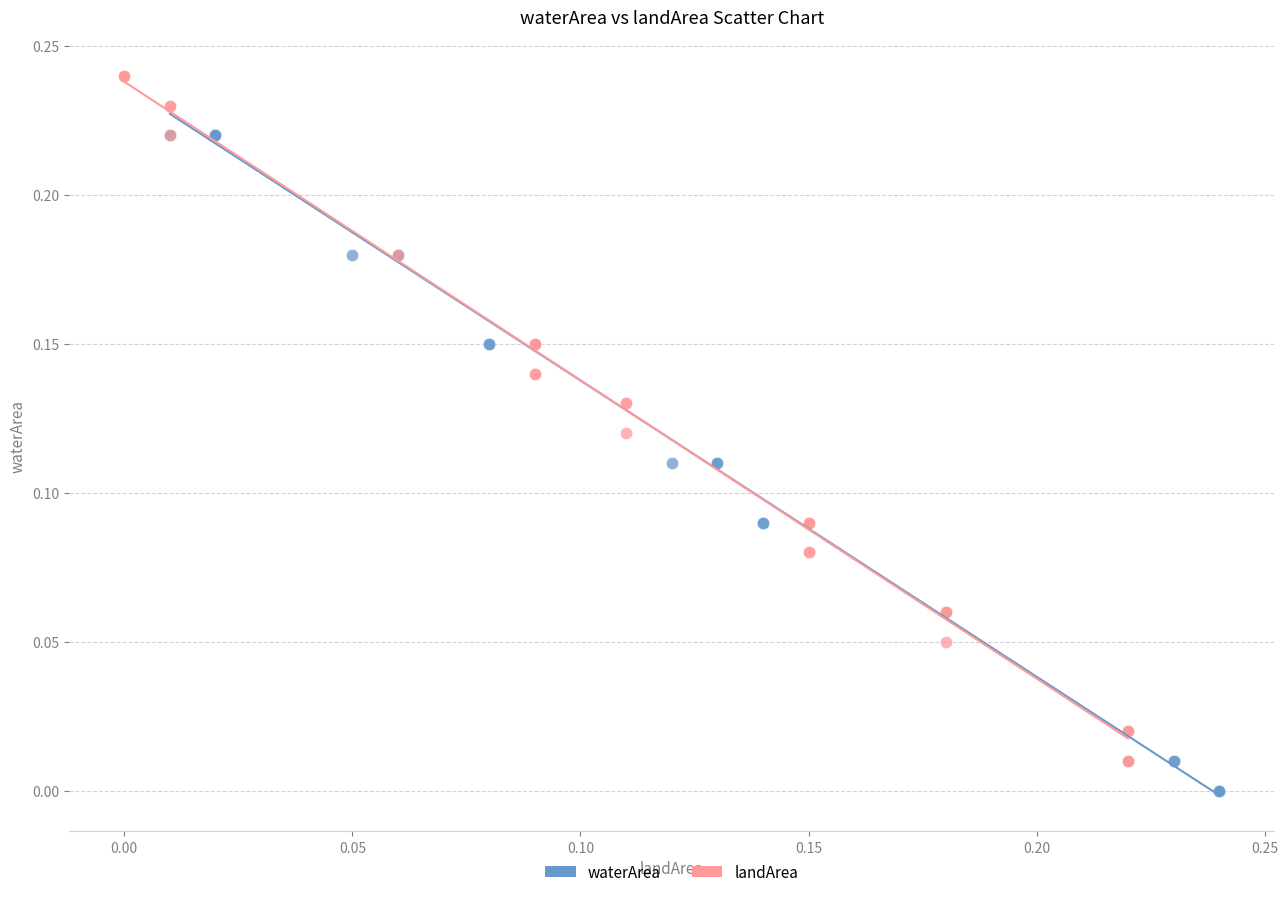

What are all the series names shown in the legend?

waterArea, landArea